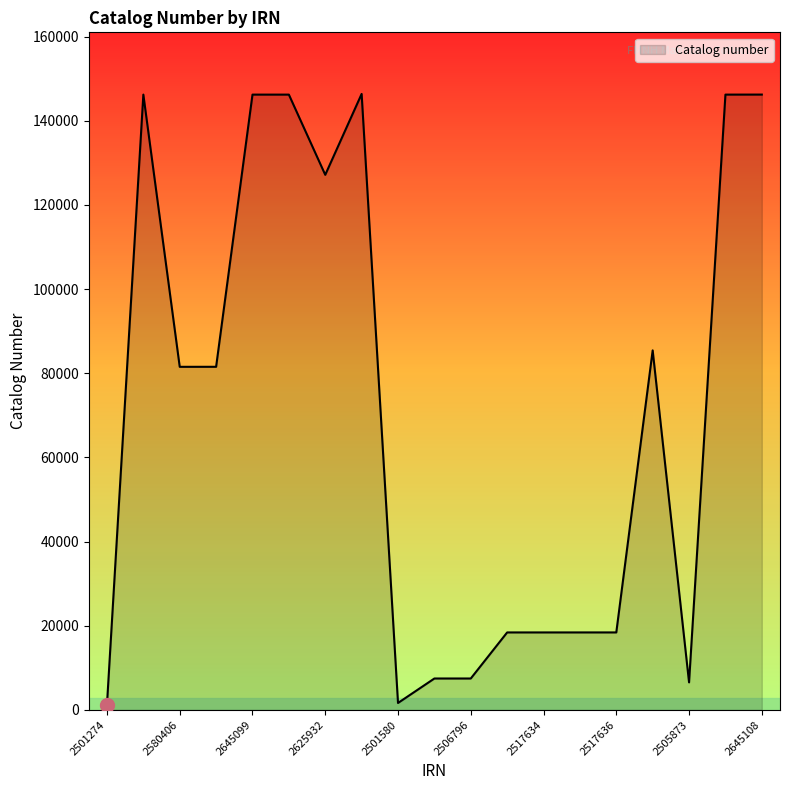

What is the difference between the maximum and minimum values?

145113